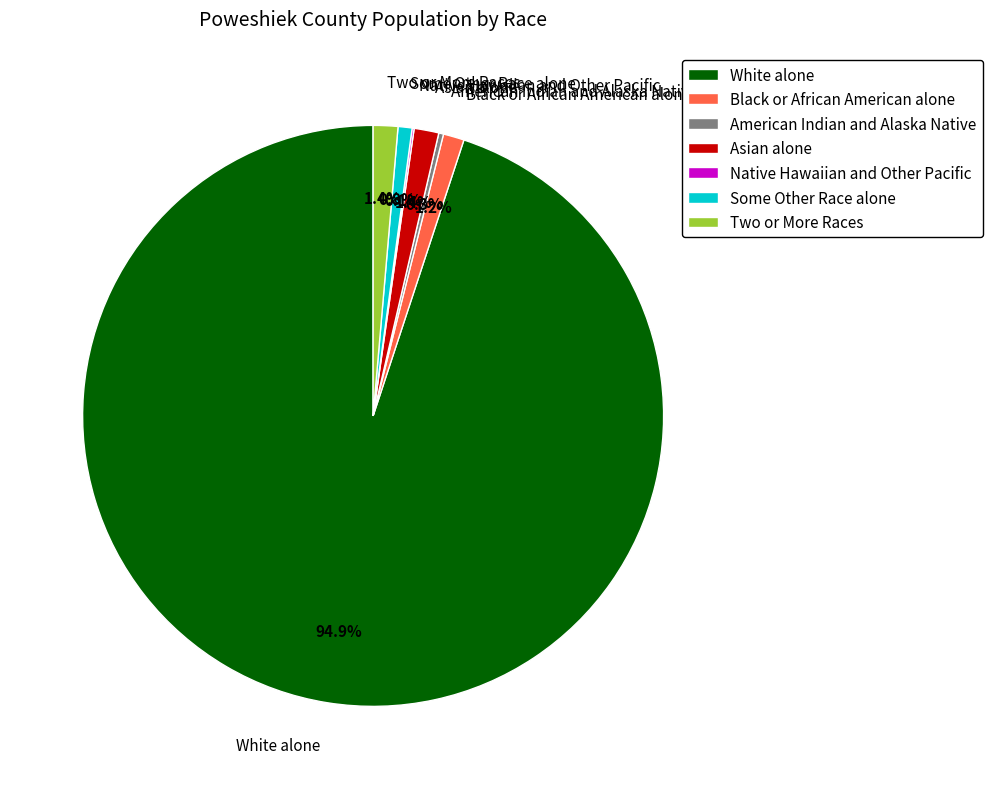

Which category has the biggest portion of the pie?

White alone